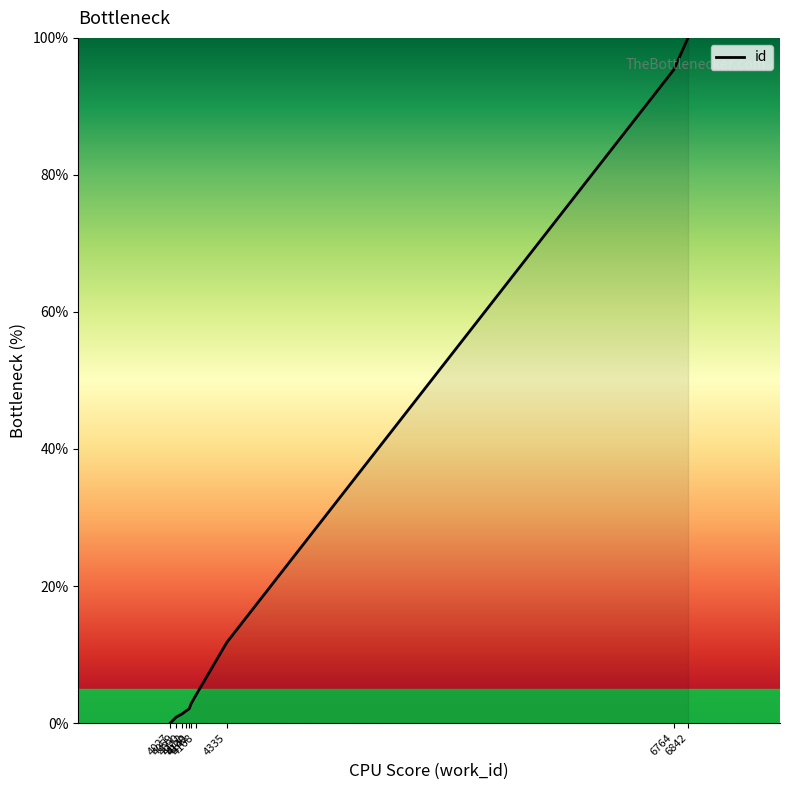

What is the average value?

22.0